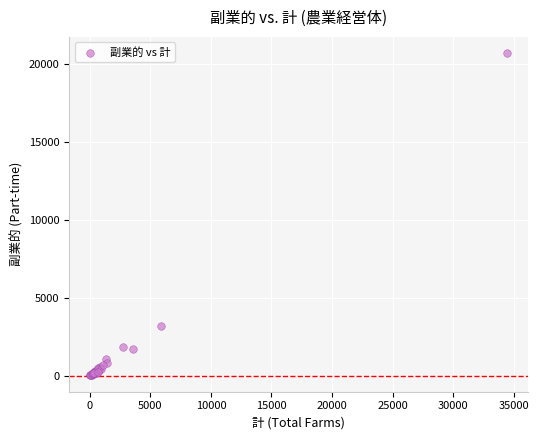

What Y value in the scatter plot is closest to 10380?

3193